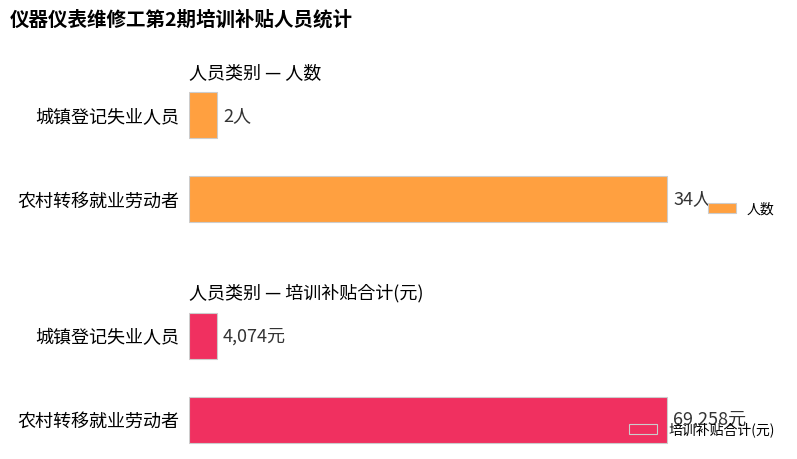

Rank the series at 农村转移就业劳动者 from lowest to highest value.

人数, 培训补贴合计(元)